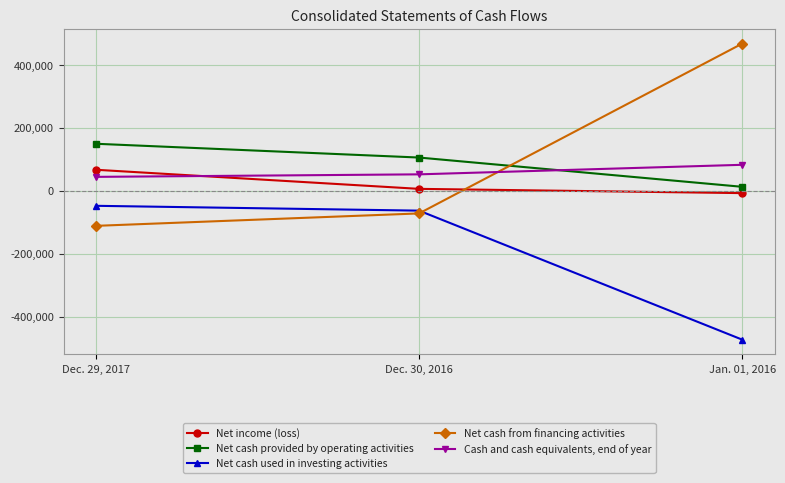

Rank the categories by Net cash used in investing activities value from highest to lowest.

Dec. 29, 2017, Dec. 30, 2016, Jan. 01, 2016